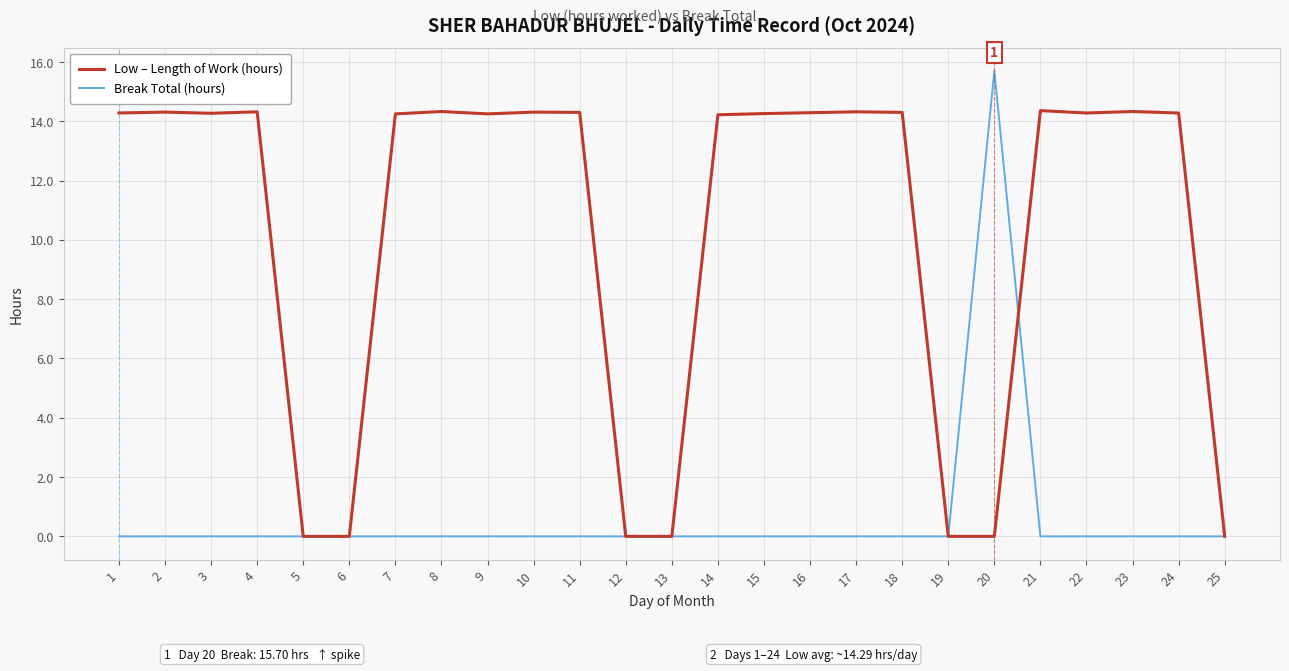

What is the greatest value displayed?

15.7